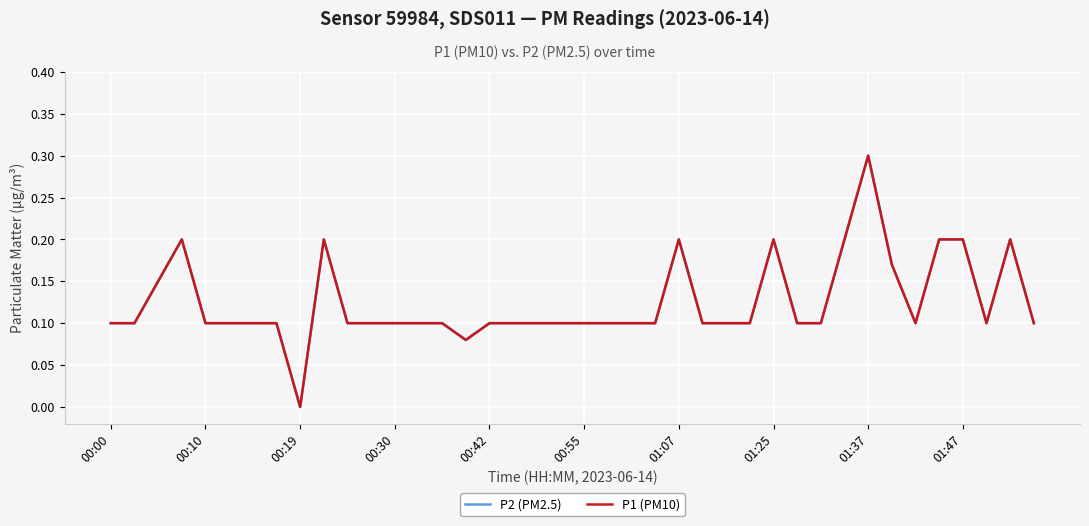

Does the chart display data point markers on the line(s)?

No